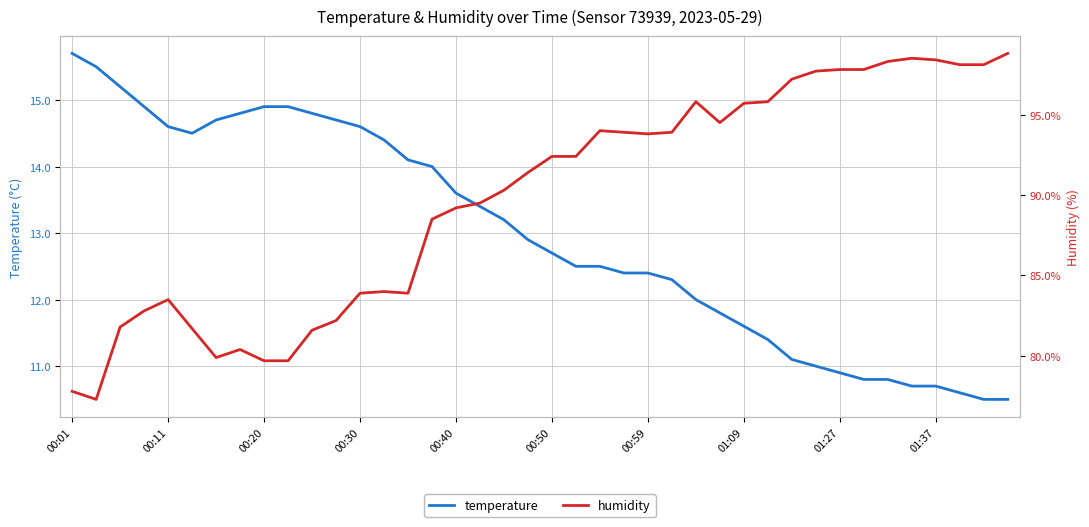

In humidity, how many points are higher than both neighbors (excluding endpoints)?

6